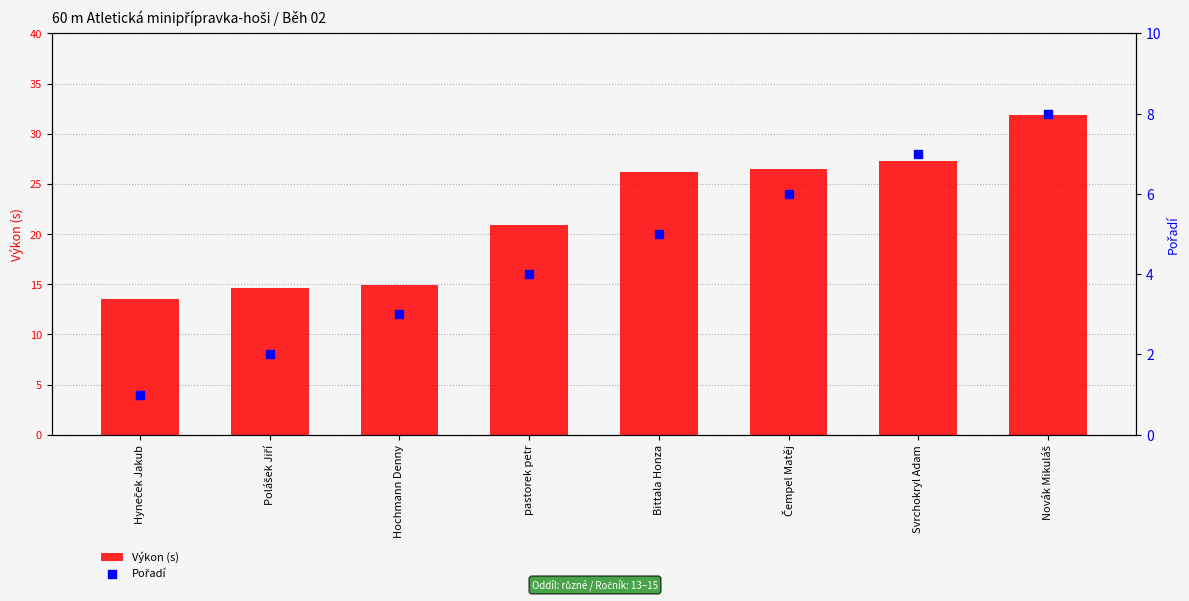

Which series reaches the maximum Y coordinate?

Výkon (s)